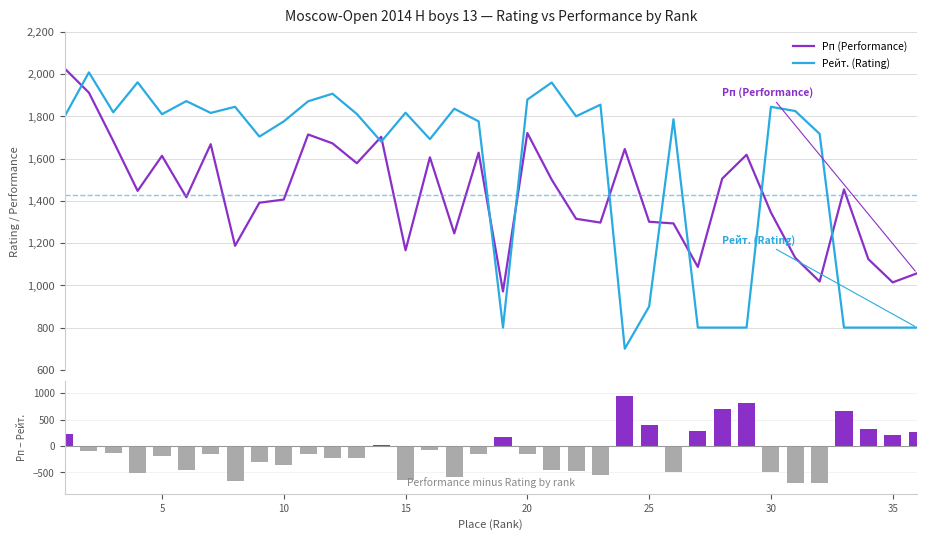

After their last crossing, which series has the higher values: Рп (Performance) or Рейт. (Rating)?

Рп (Performance)